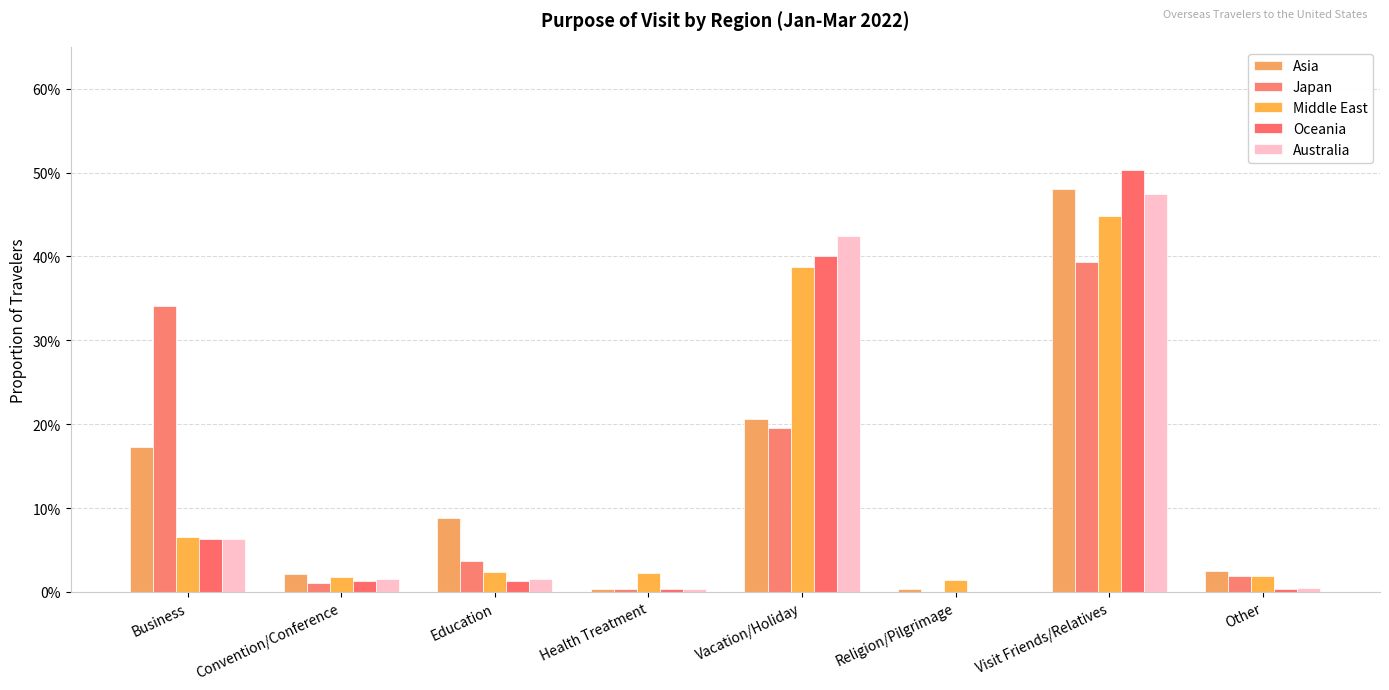

Is the value of Japan at Convention/Conference greater than the value of Australia at Vacation/Holiday?

No